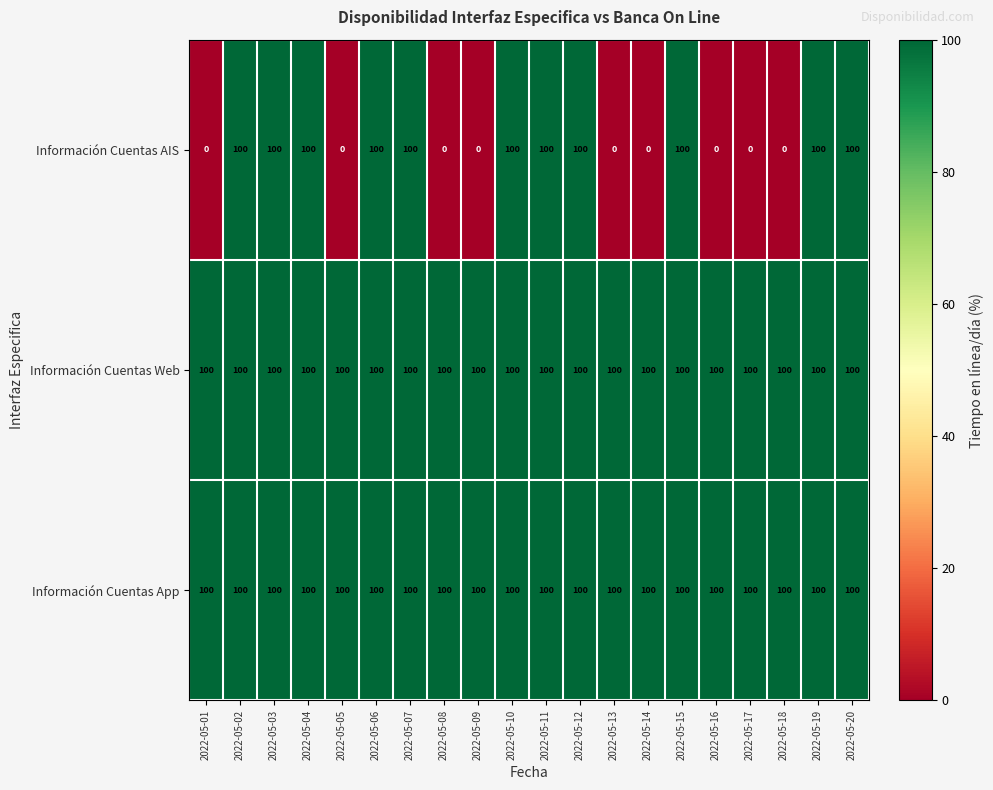

What is the greatest value displayed?

100